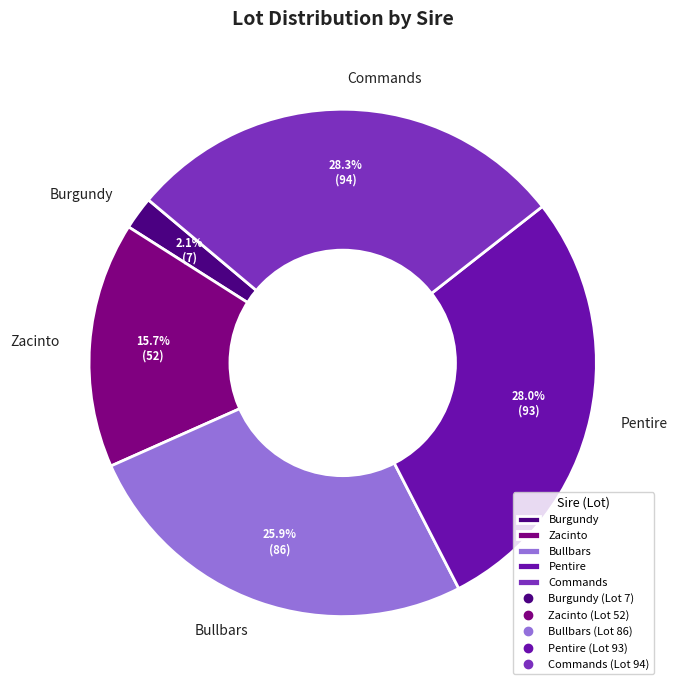

How many slices are in this pie chart?

5